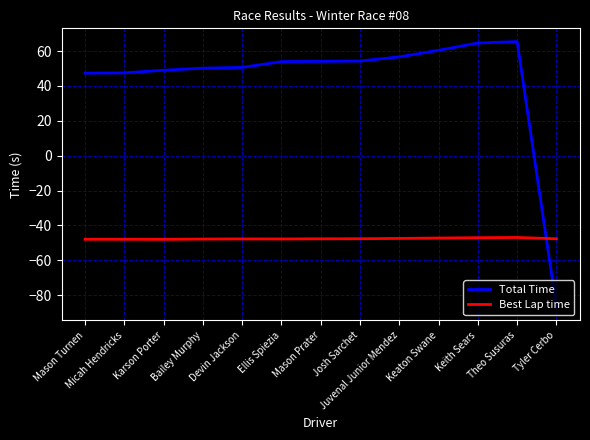

The value of Best Lap time at Ellis Spiezia is -47.8. True or false?

True